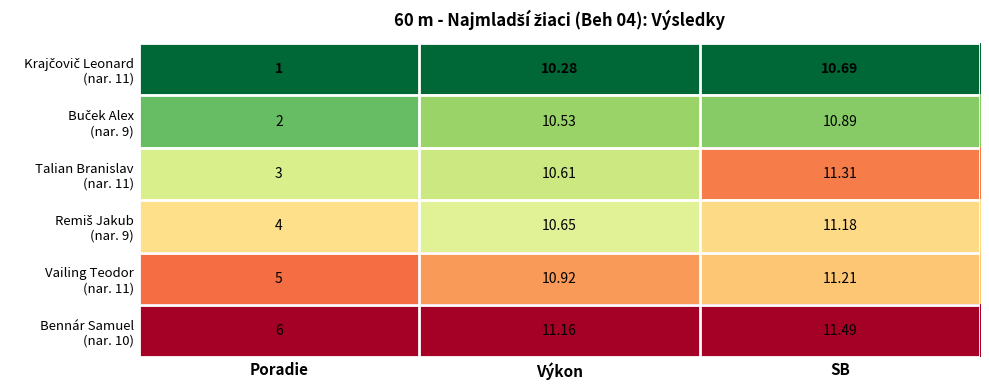

At which category is the sum across all series the highest?

SB